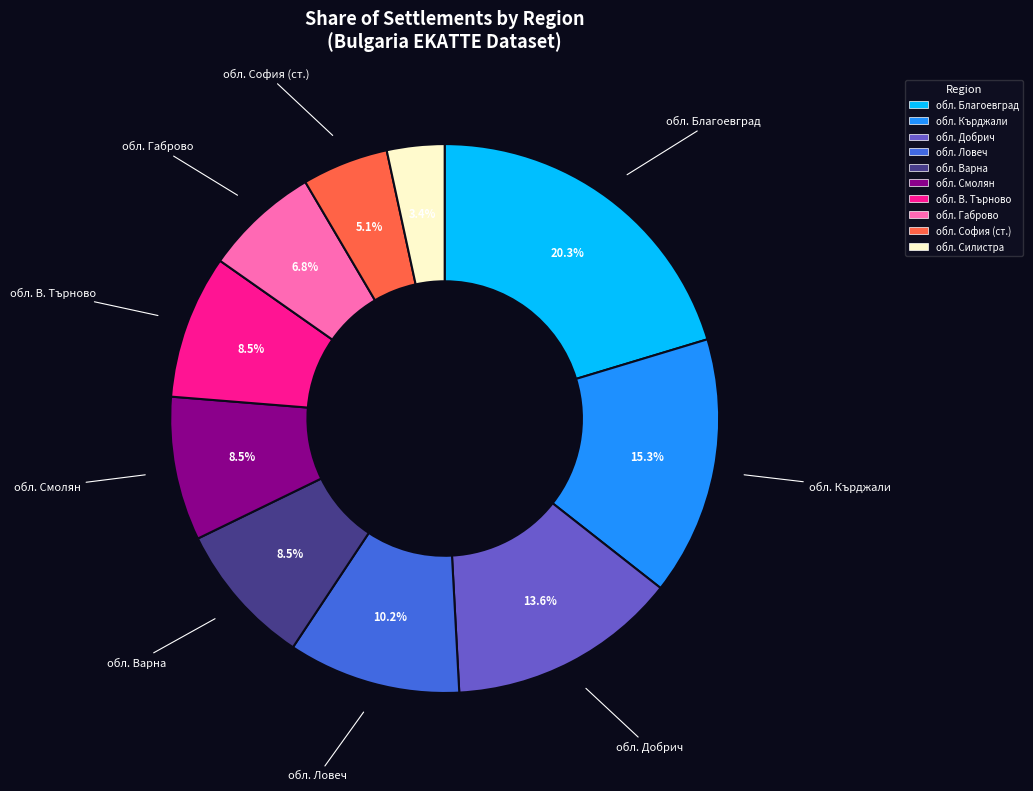

Count the number of slices in the pie.

10